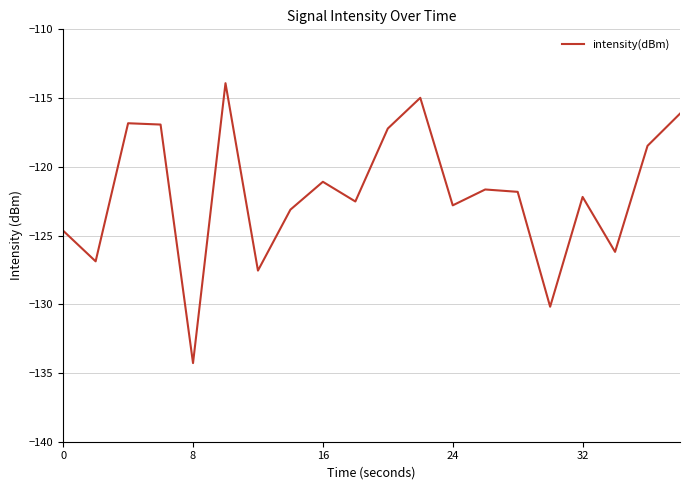

True or false: the data has more than 1 interior local peaks.

True